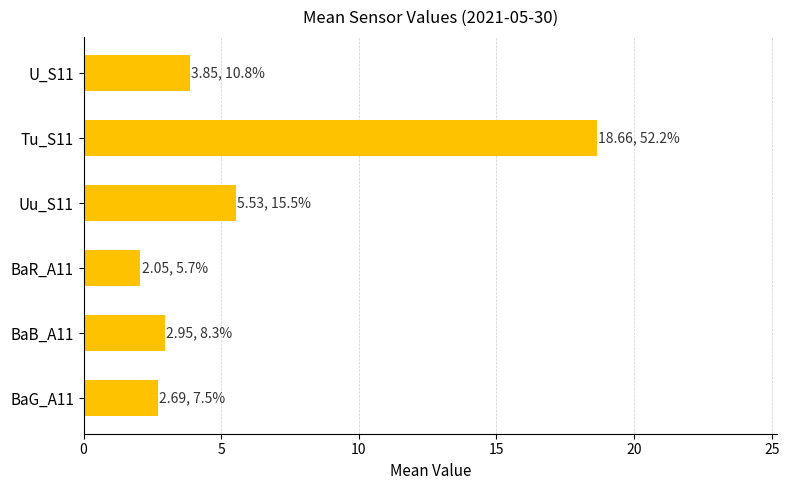

What is the average value?

6.0